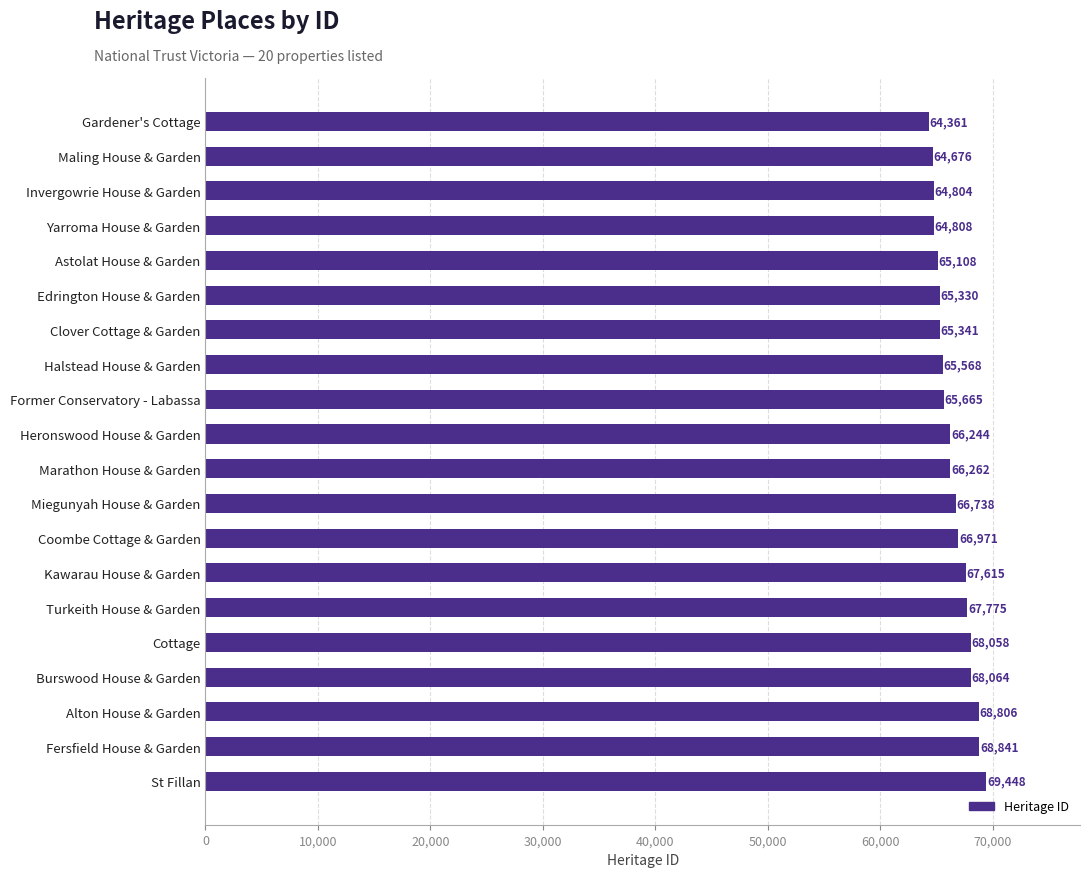

List the labels in order of value, smallest first.

Gardener's Cottage, Maling House & Garden, Invergowrie House & Garden, Yarroma House & Garden, Astolat House & Garden, Edrington House & Garden, Clover Cottage & Garden, Halstead House & Garden, Former Conservatory - Labassa, Heronswood House & Garden, Marathon House & Garden, Miegunyah House & Garden, Coombe Cottage & Garden, Kawarau House & Garden, Turkeith House & Garden, Cottage, Burswood House & Garden, Alton House & Garden, Fersfield House & Garden, St Fillan